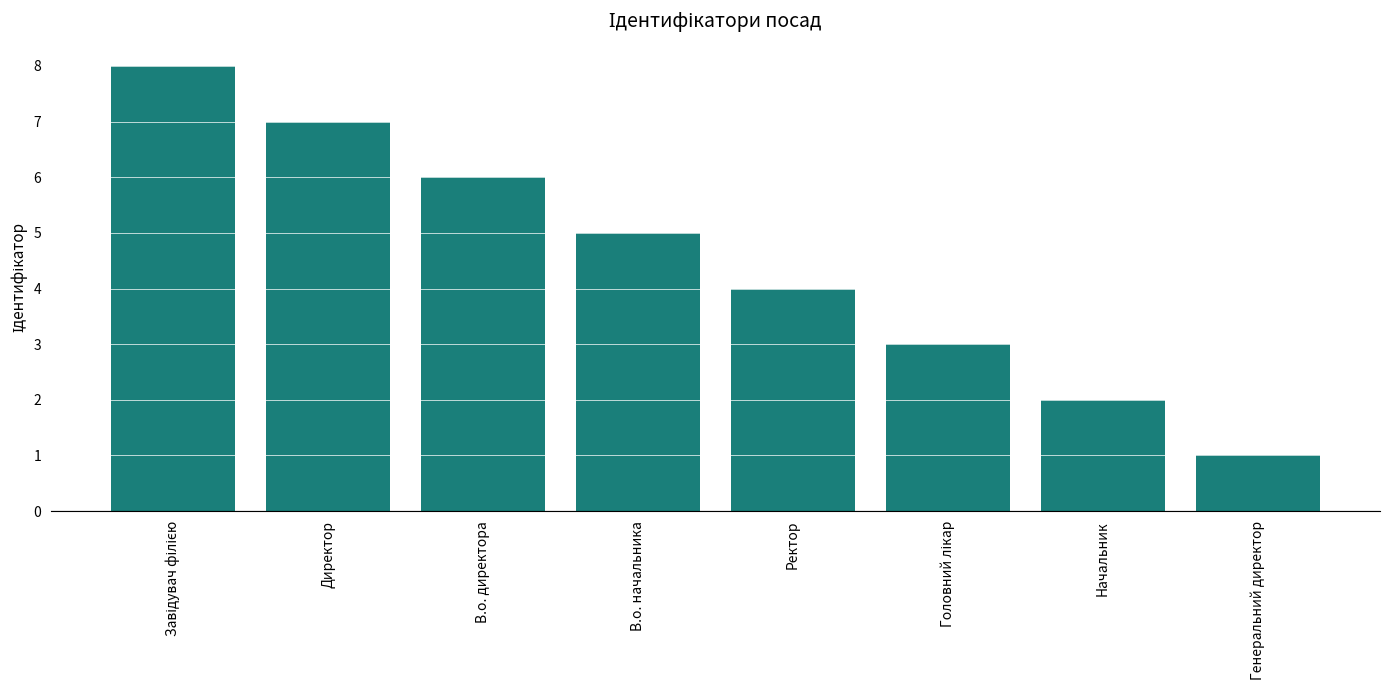

What is the change in value from Директор to Генеральний директор?

-6